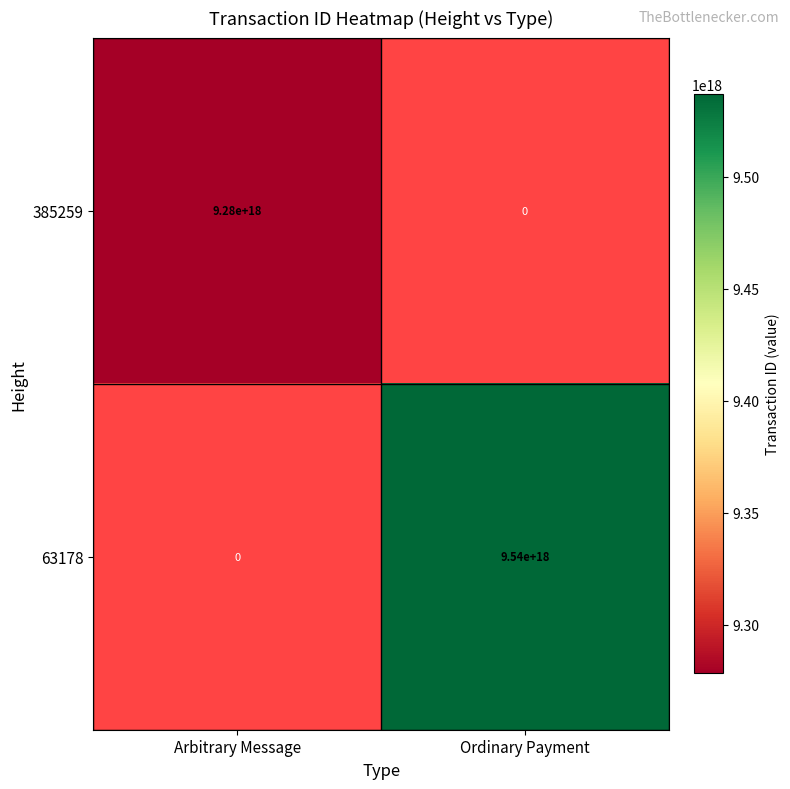

The value of 63178 at Arbitrary Message is -4987503466189628416. True or false?

False